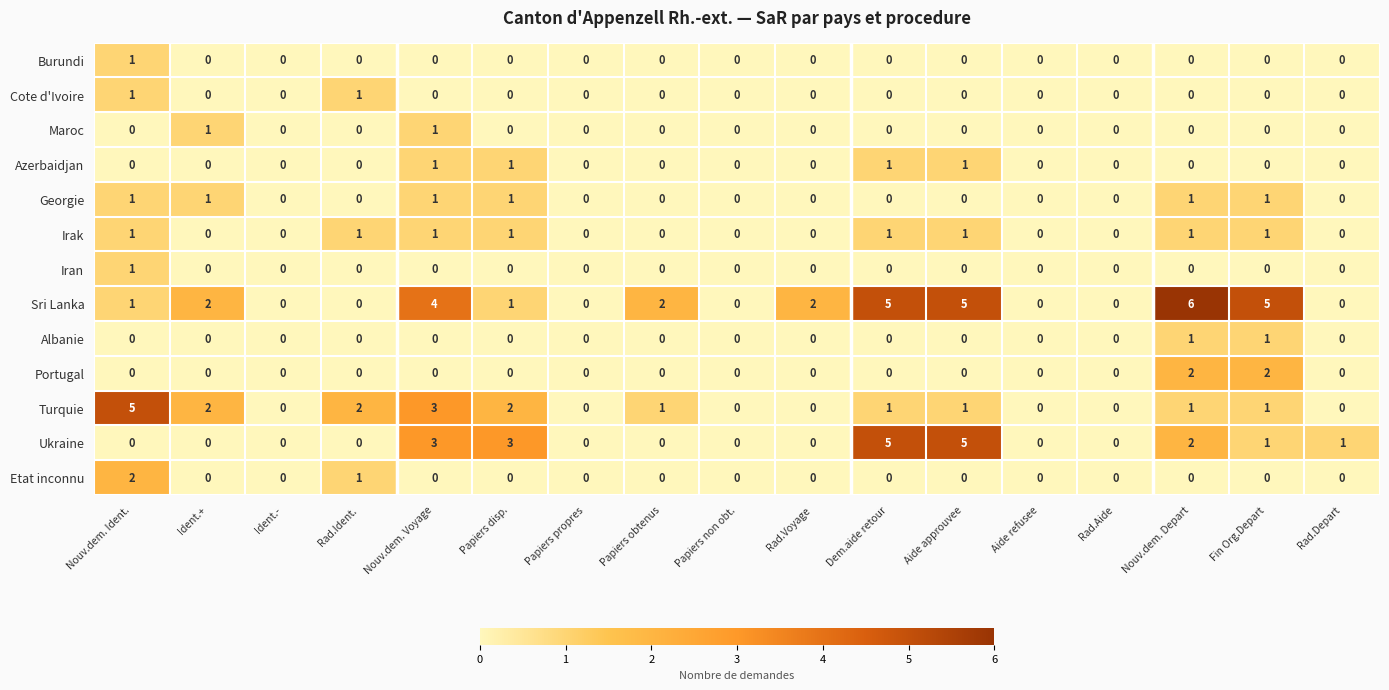

What is the difference between the second highest and minimum values in the Sri Lanka series?

5